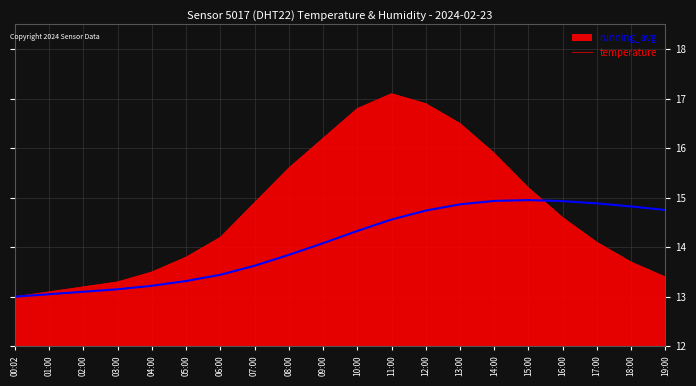

The temperature series shows 16.5 at 13:00. True or false?

True